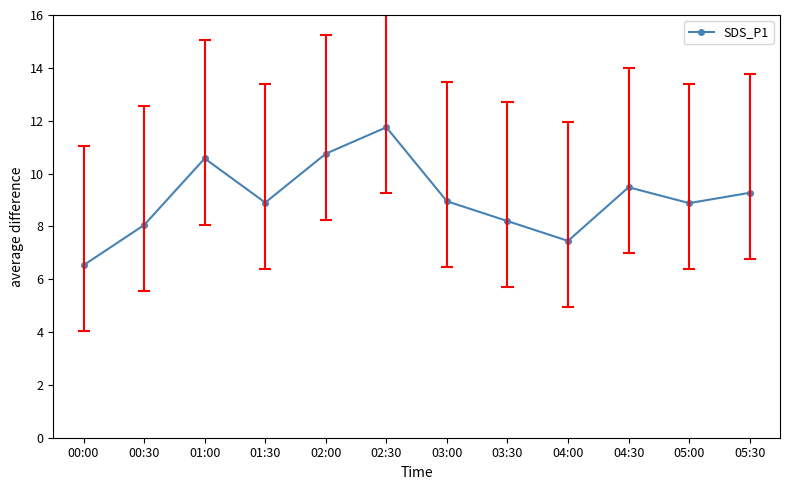

The value at 03:30 is 8.2. True or false?

True